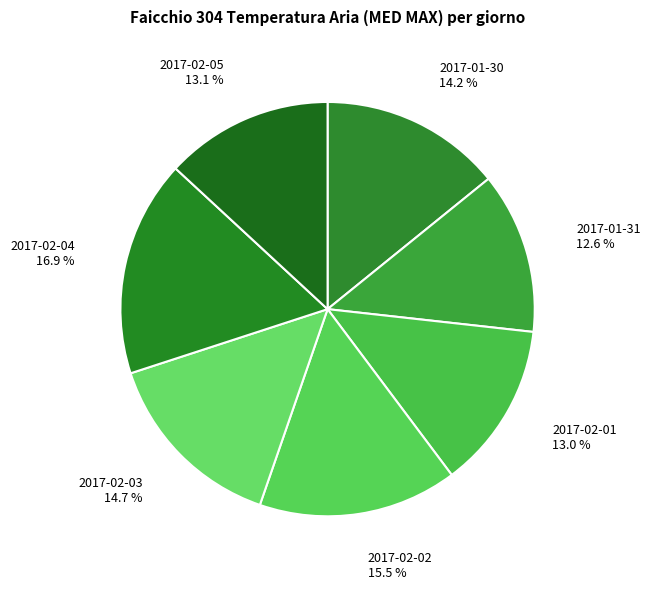

Approximately how many times larger is the value at 2017-02-05 13.1 % compared to 2017-01-30 14.2 %?

0.9